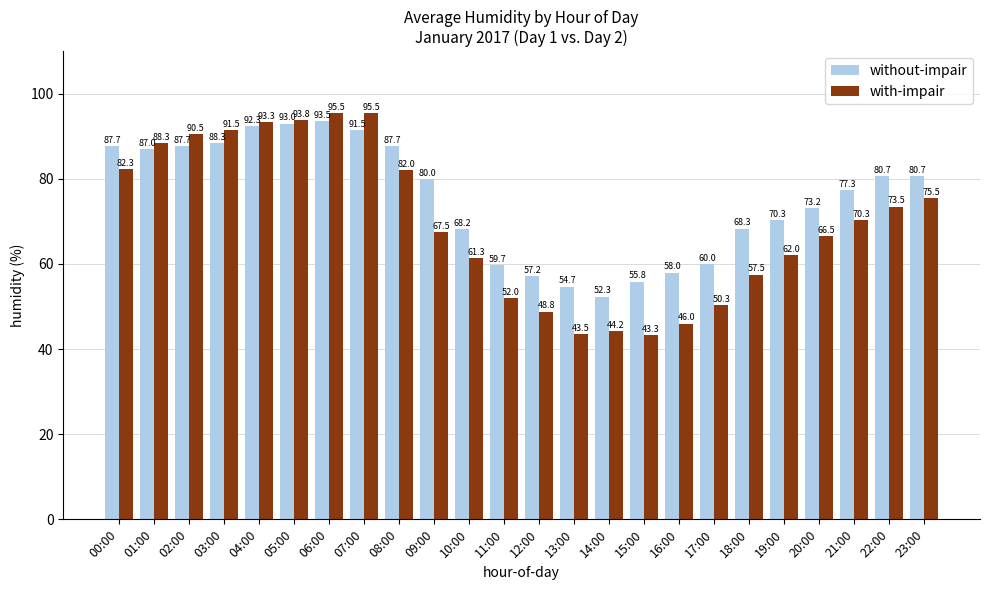

Are the bars horizontal?

No